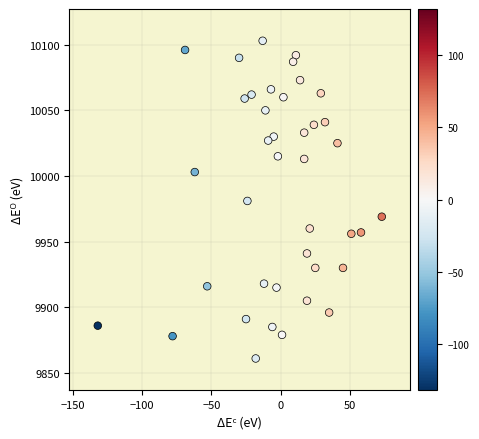

What is the range of X values (max minus min)?

205